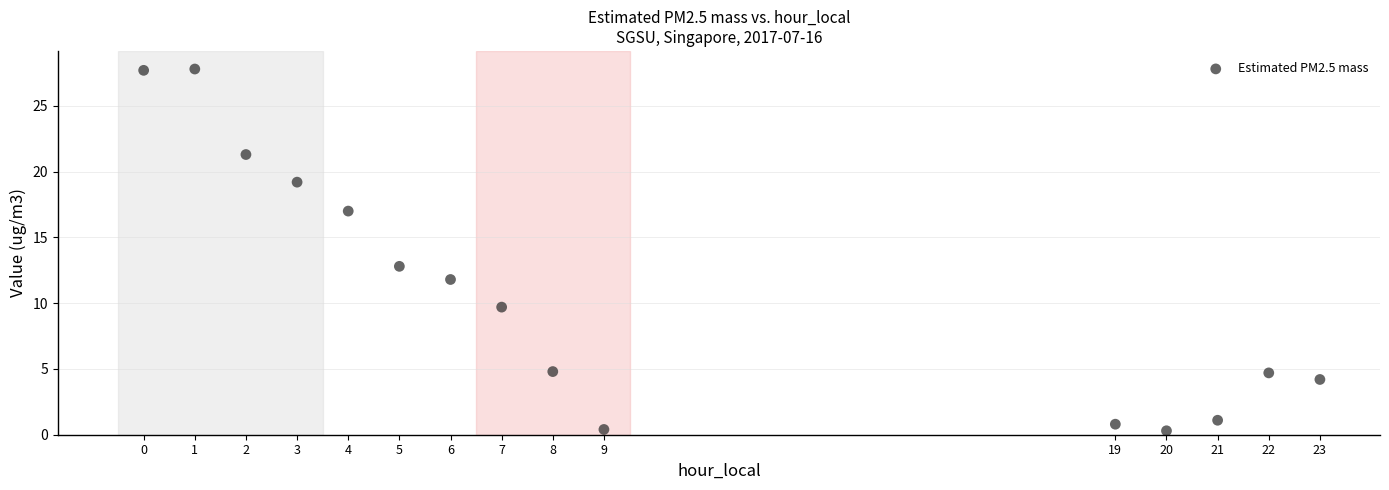

What is the range of X values (max minus min)?

23.0